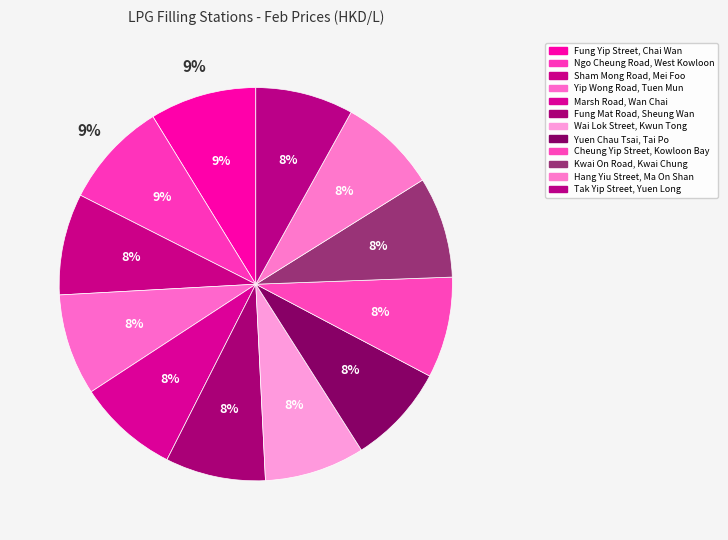

How many segments does this pie chart have?

12